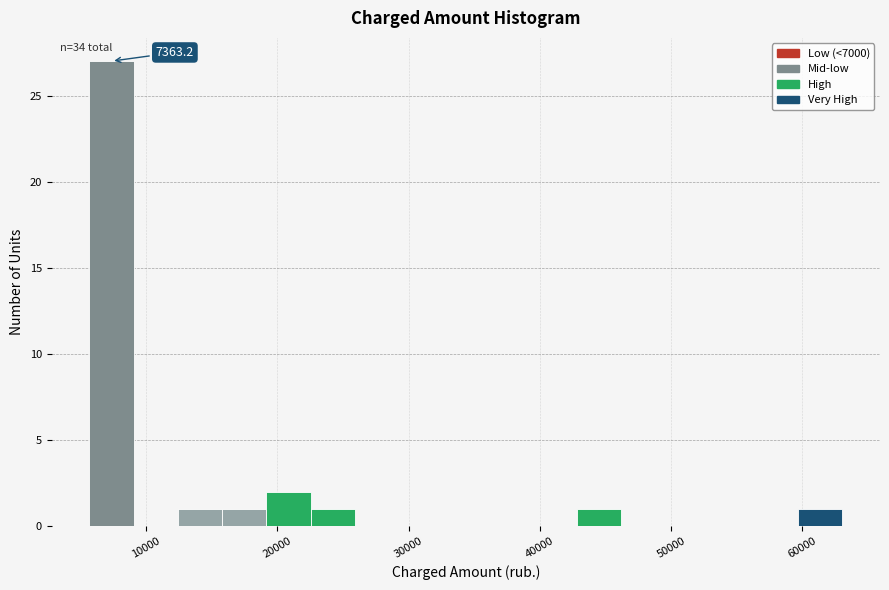

Read against the x-axis, roughly where is the centre of the tallest bar?

7000